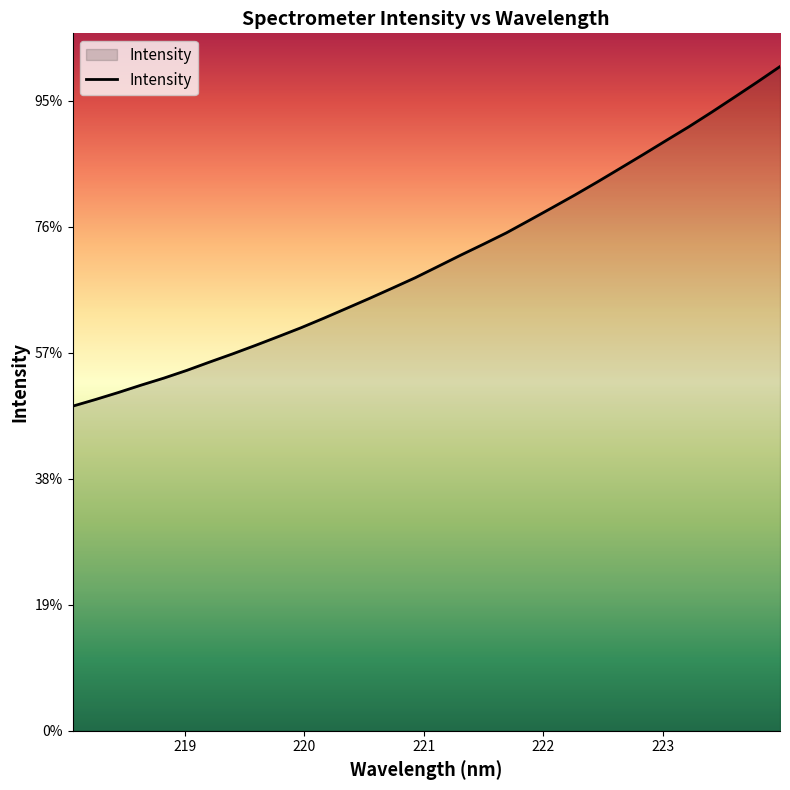

Does the chart display data point markers on the line(s)?

No